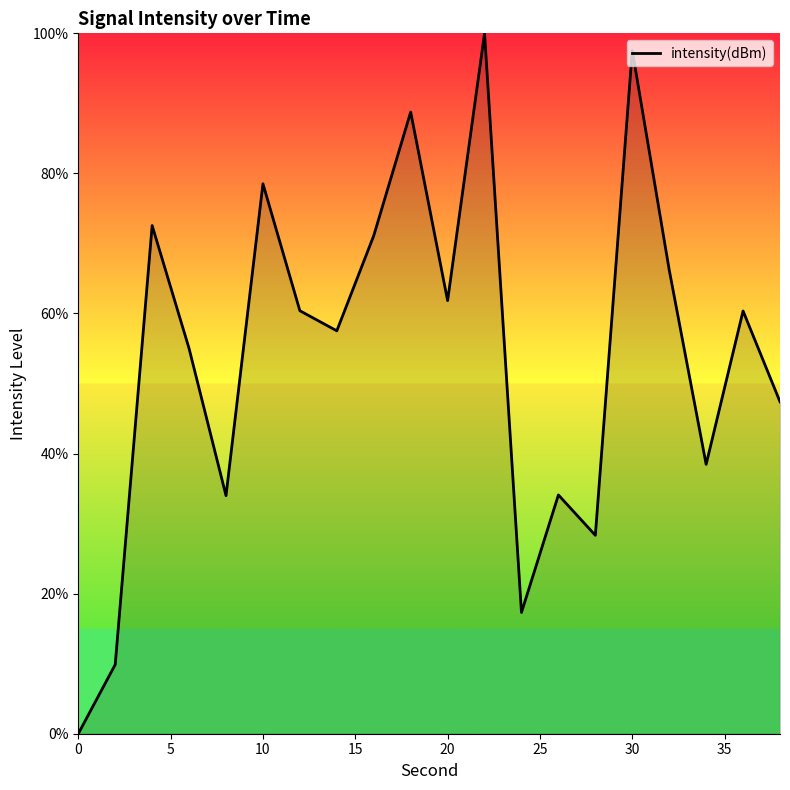

What is the greatest value displayed?

100.0